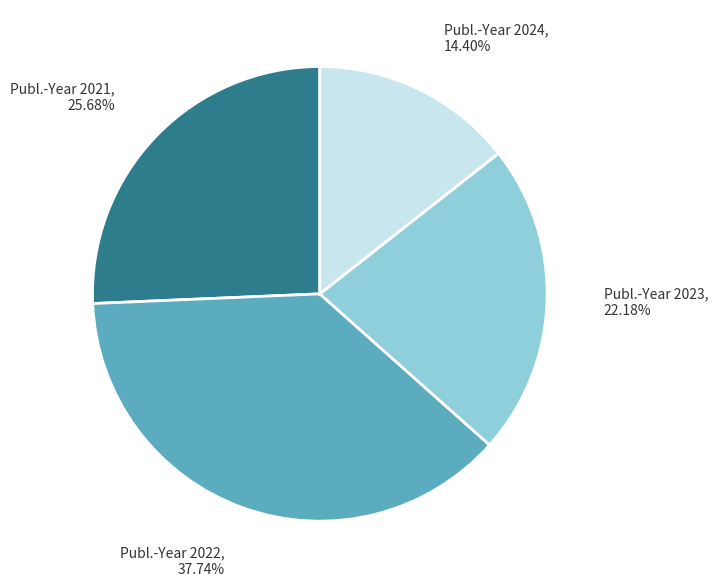

Does any single category account for the majority?

No